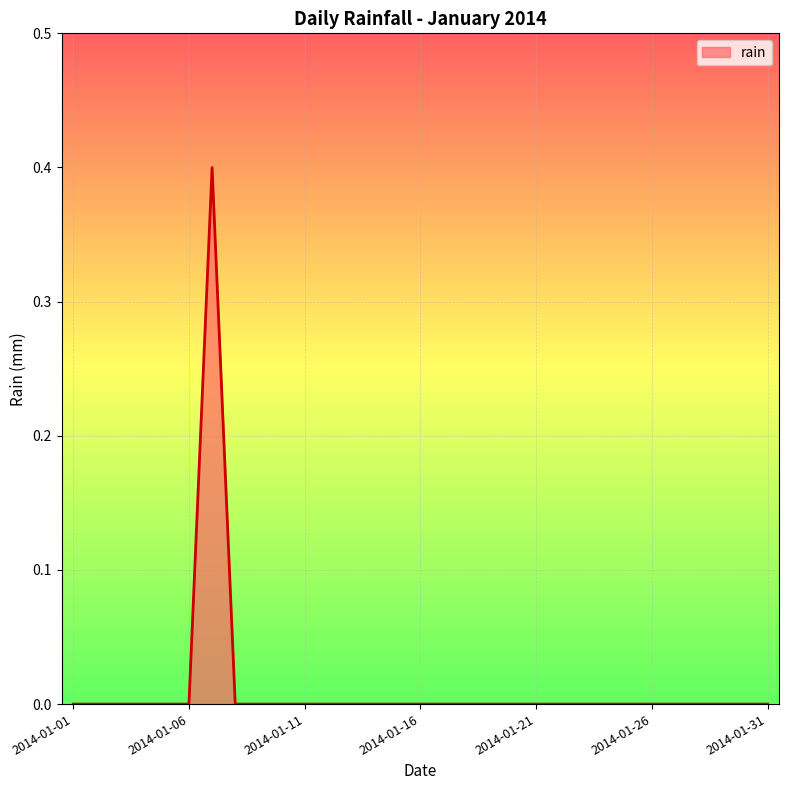

What is the greatest value displayed?

0.4